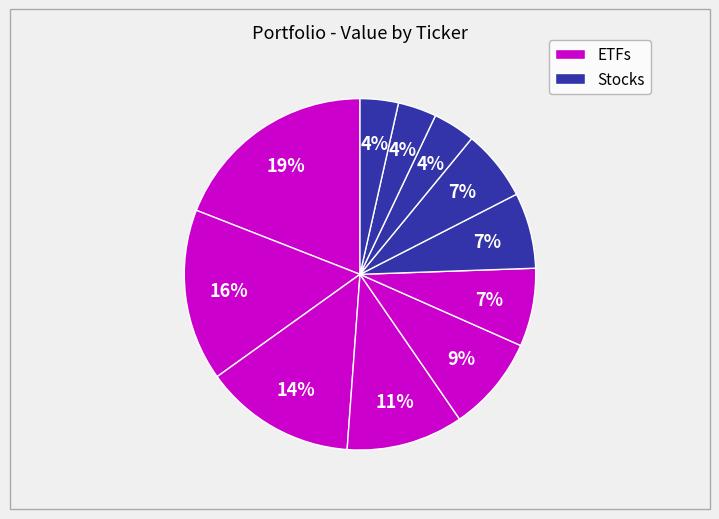

How many slices are in this pie chart?

11